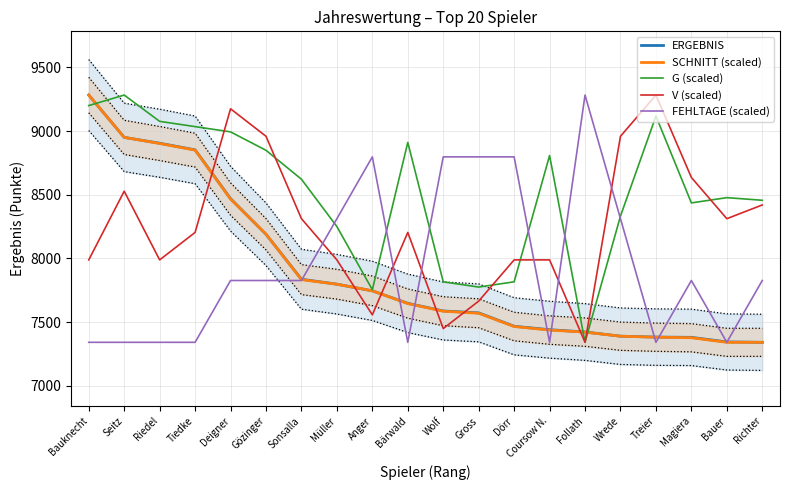

At which label does ERGEBNIS reach its peak?

Bauknecht